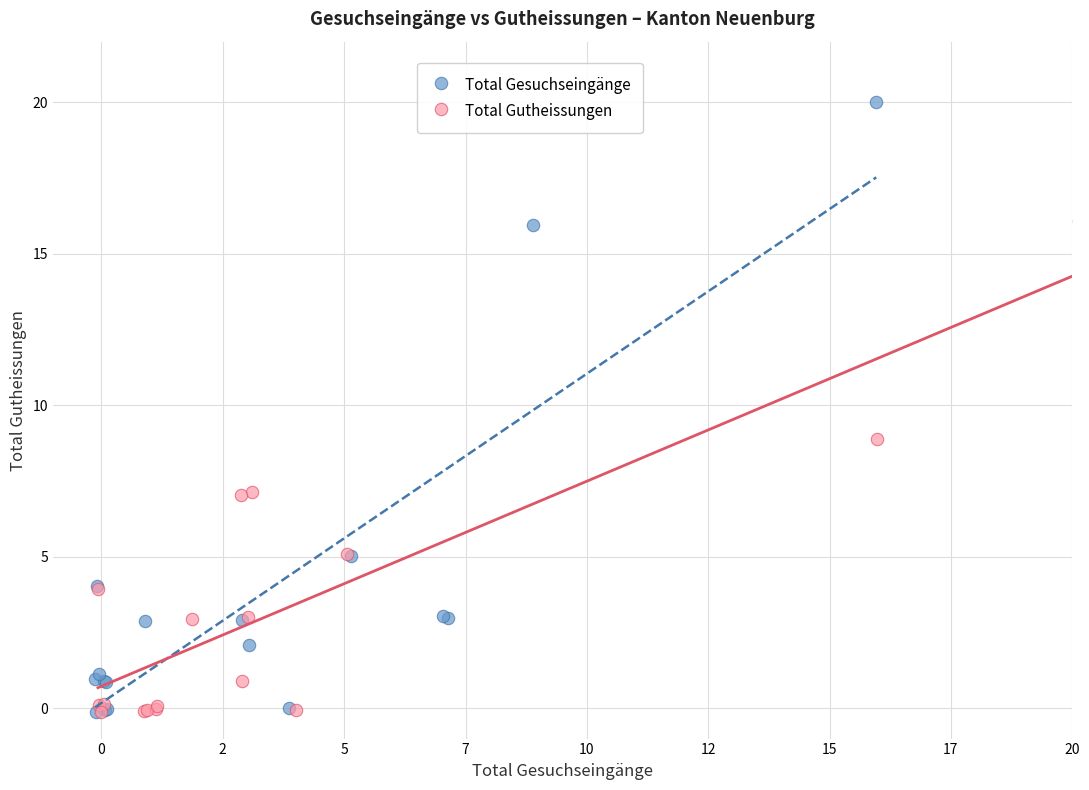

Which series has the widest spread of Y values?

Total Gesuchseingänge